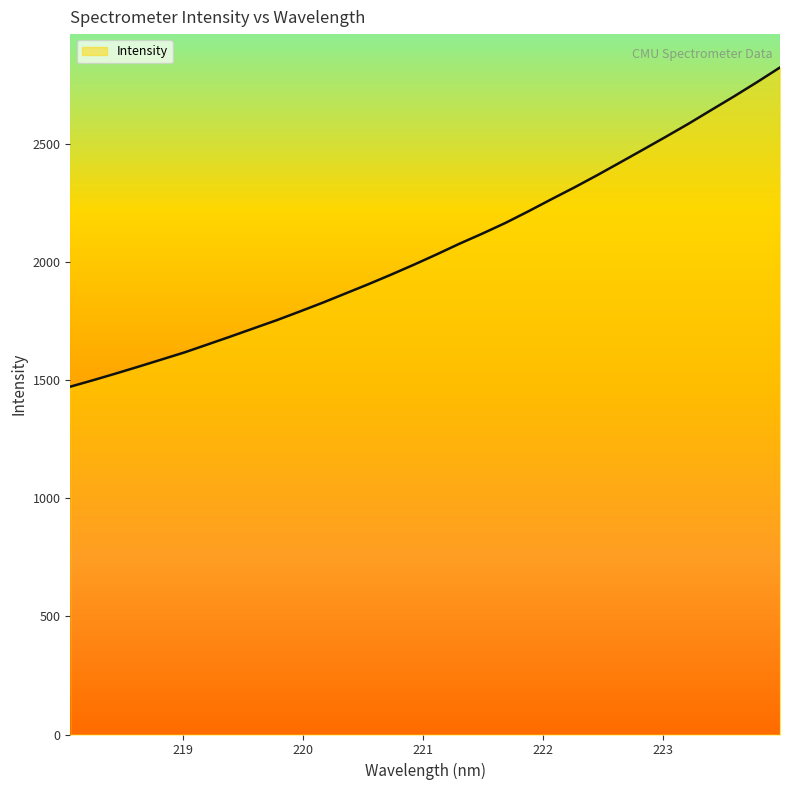

Reading left to right, transcribe all the data shown in this chart.

1471.9	1499.3	1527.9	1557.2	1587.3	1617.3	1650.7	1684.2	1718.6	1752.9	1789.4	1826.6	1865.8	1905.0	1945.8	1988.0	2031.9	2077.2	2120.0	2164.9	2213.9	2264.7	2314.4	2366.3	2420.1	2474.2	2528.9	2584.5	2642.8	2700.7	2760.7	2822.6